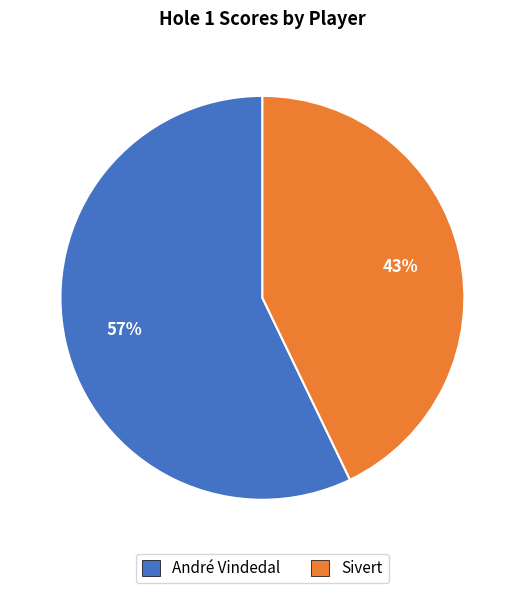

Is there a majority slice in this chart?

Yes